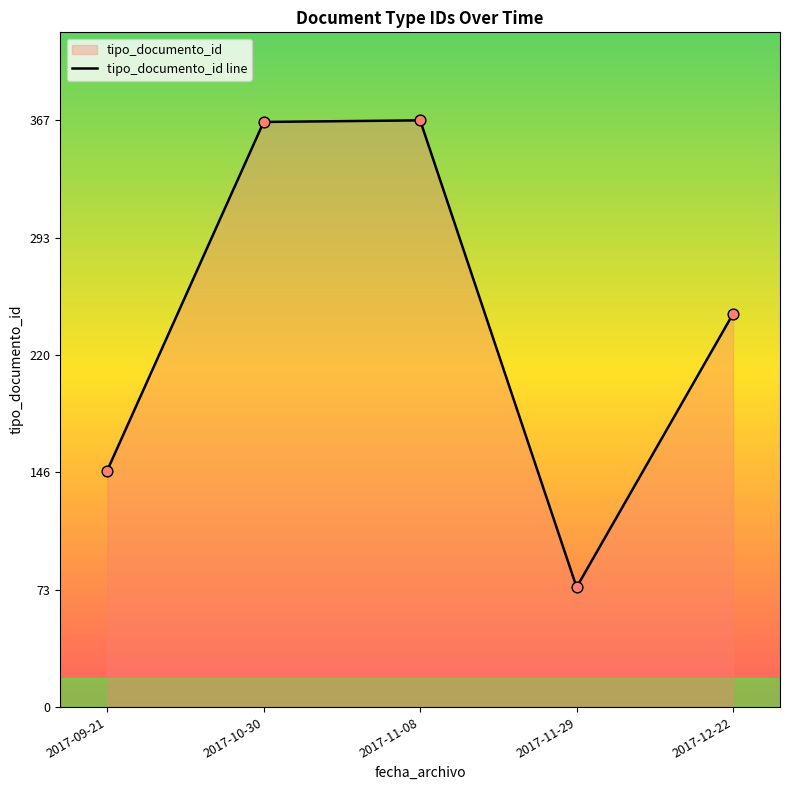

Approximately how many times larger is the value at 2017-09-21 compared to 2017-12-22?

0.6